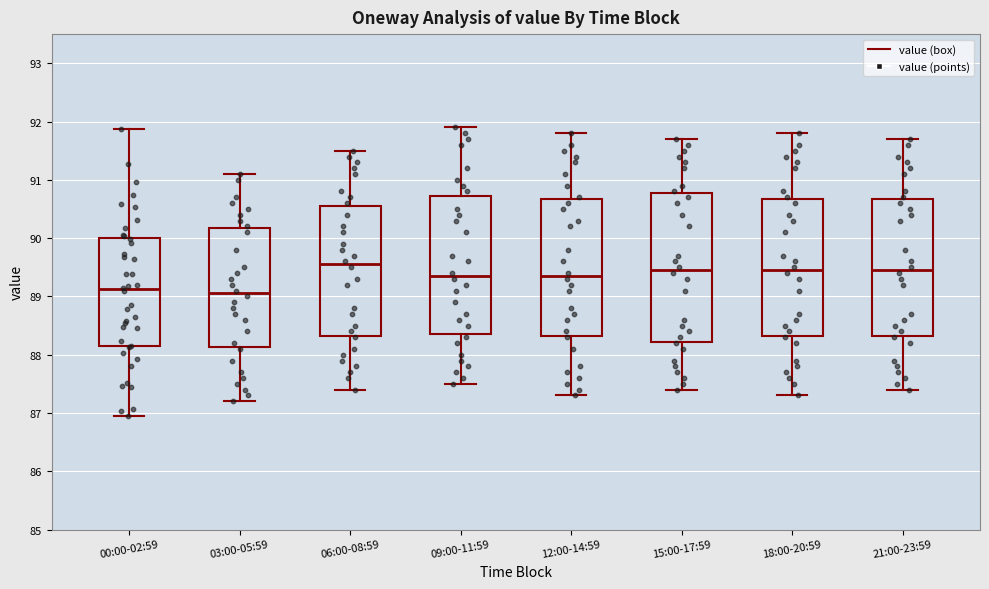

Which box is the tallest, from its lower edge to its upper edge?

15:00-17:59